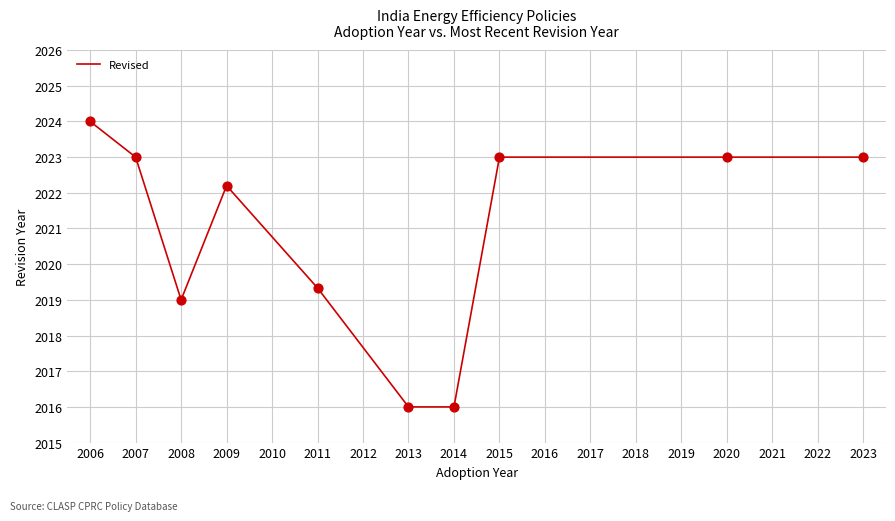

Which has a higher value, 2007 or 2011?

2007